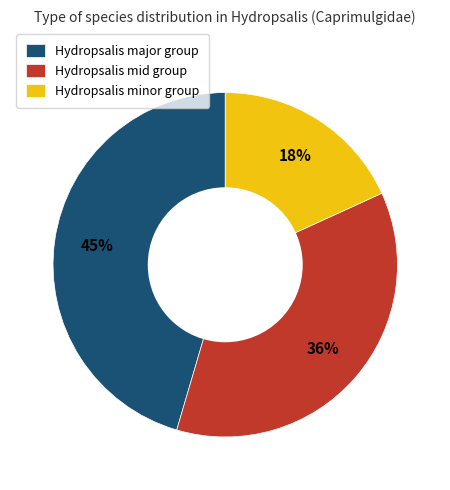

Which slice is the largest?

Hydropsalis major group